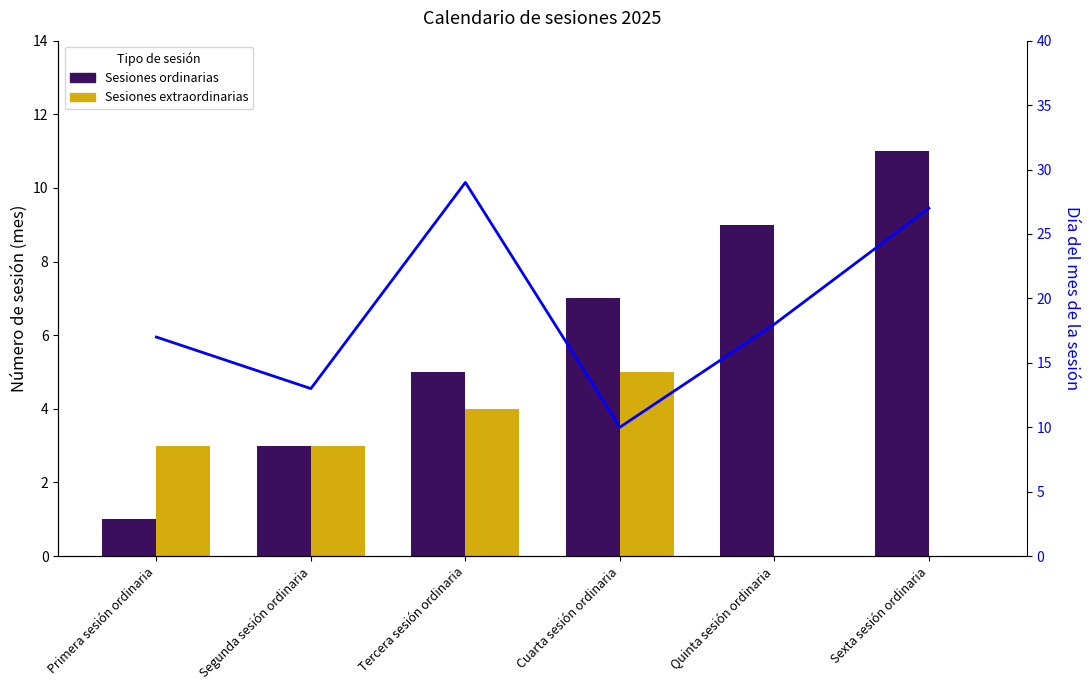

Is it true that Sesiones ordinarias equals 5 at Tercera sesión ordinaria?

True